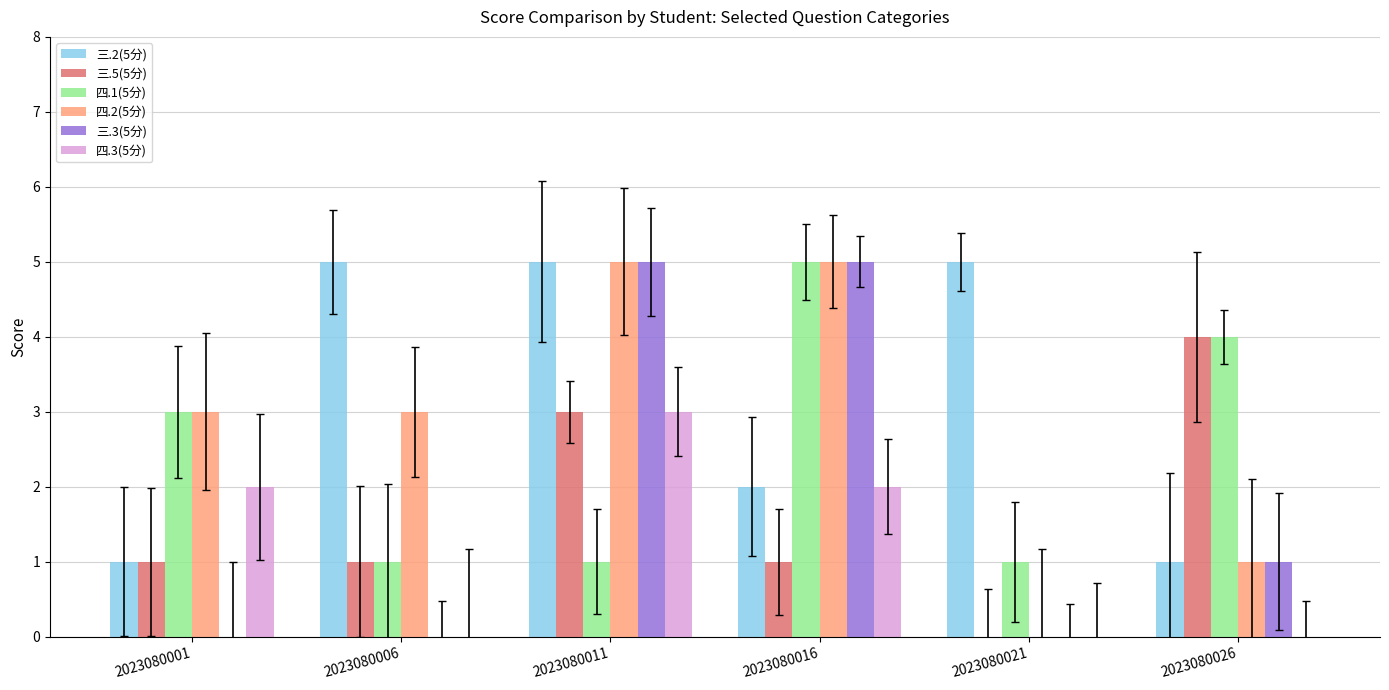

What is the total value across all series at 2023080006?

10